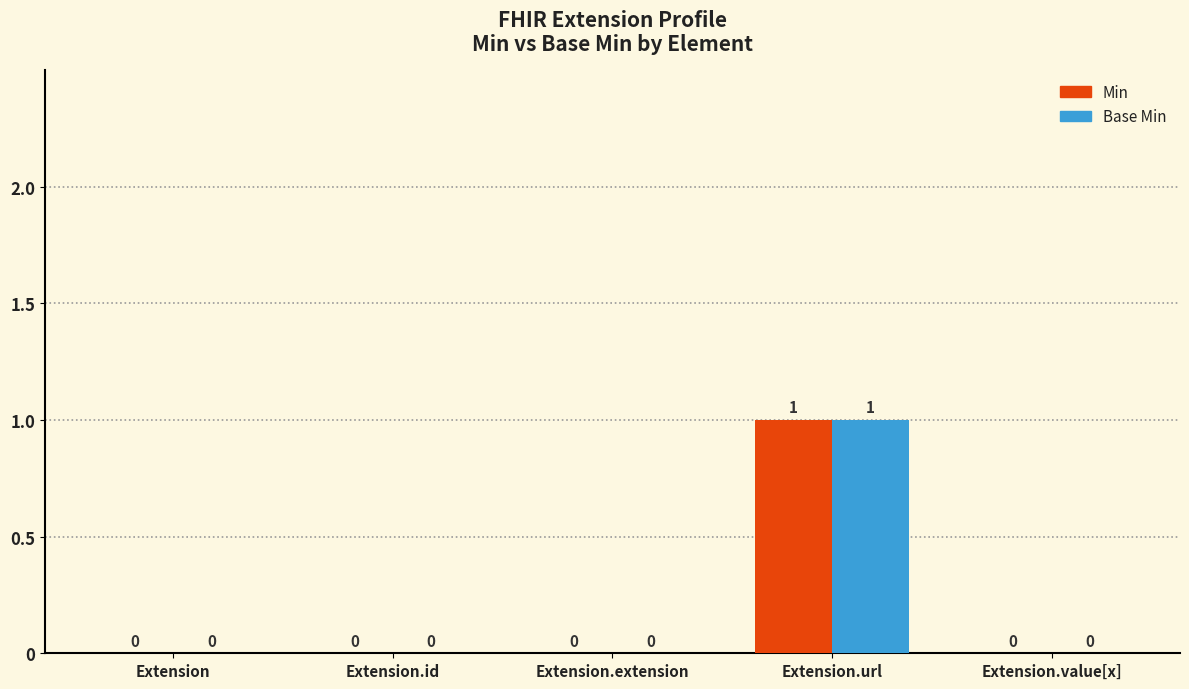

At which category is the sum across all series the highest?

Extension.url